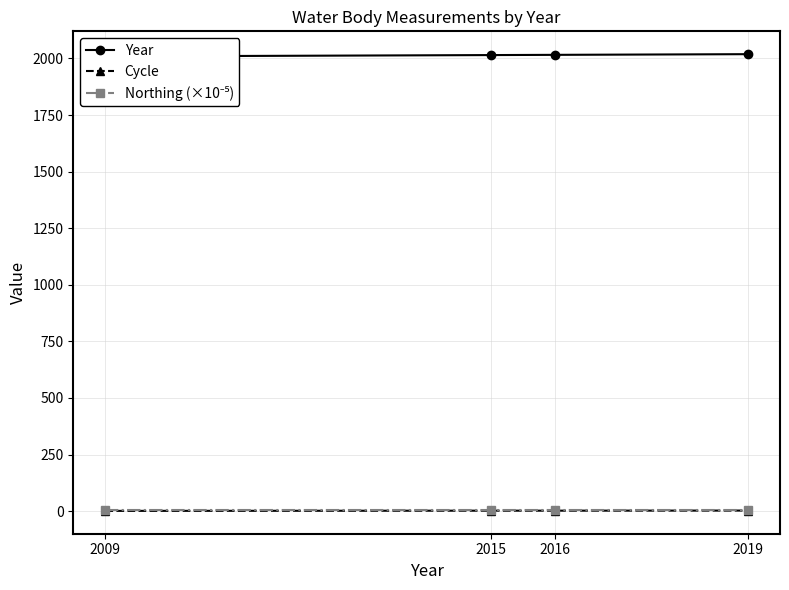

Rank the categories by Northing (×10⁻⁵) value from highest to lowest.

2009, 2015, 2016, 2019